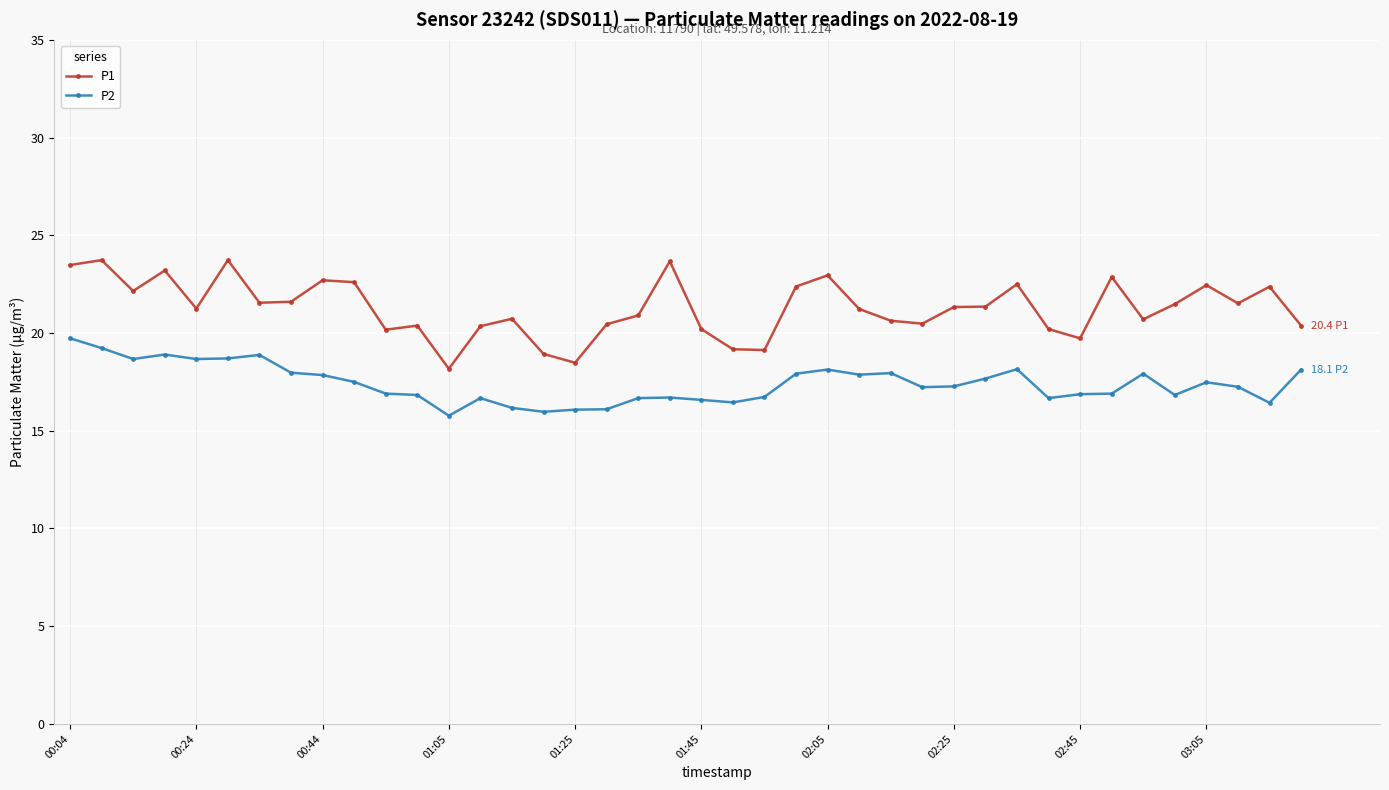

True or false: P2 and P1 cross at least once.

False